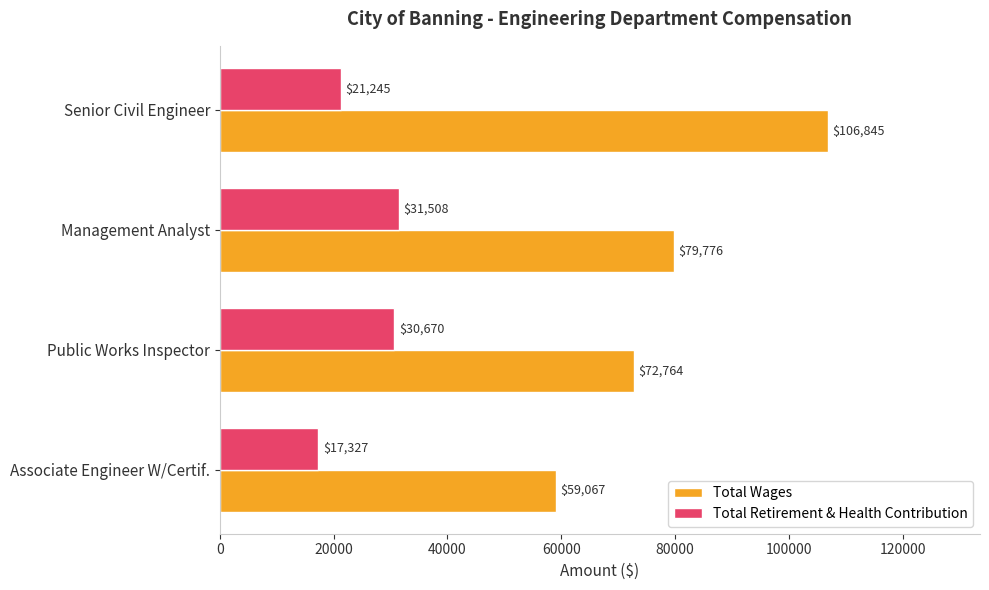

What is the approximate value of Total Wages at Public Works Inspector, to the nearest 100?

72800